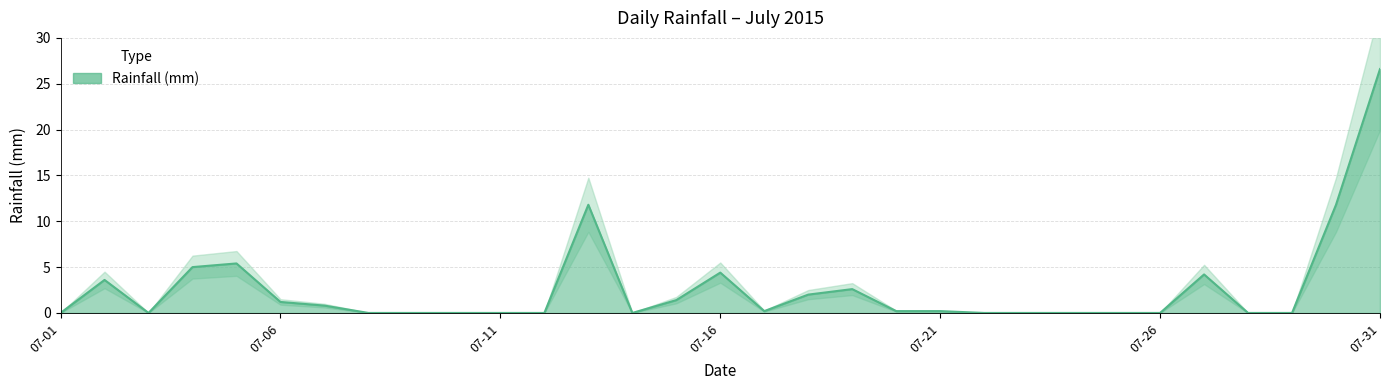

How many values are above zero?

16